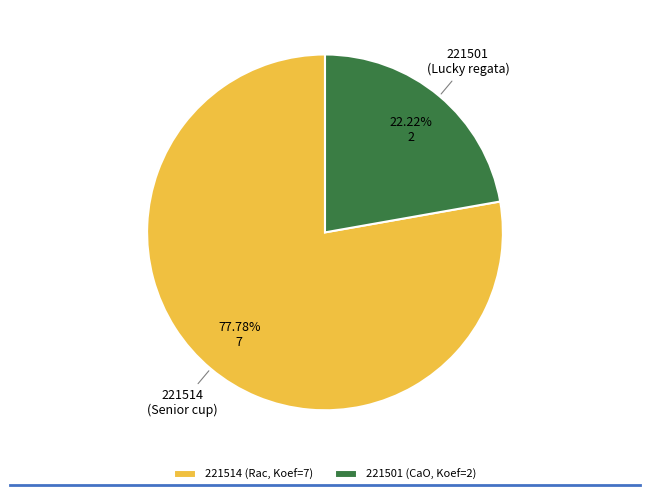

What is the smallest slice in the pie chart?

221501